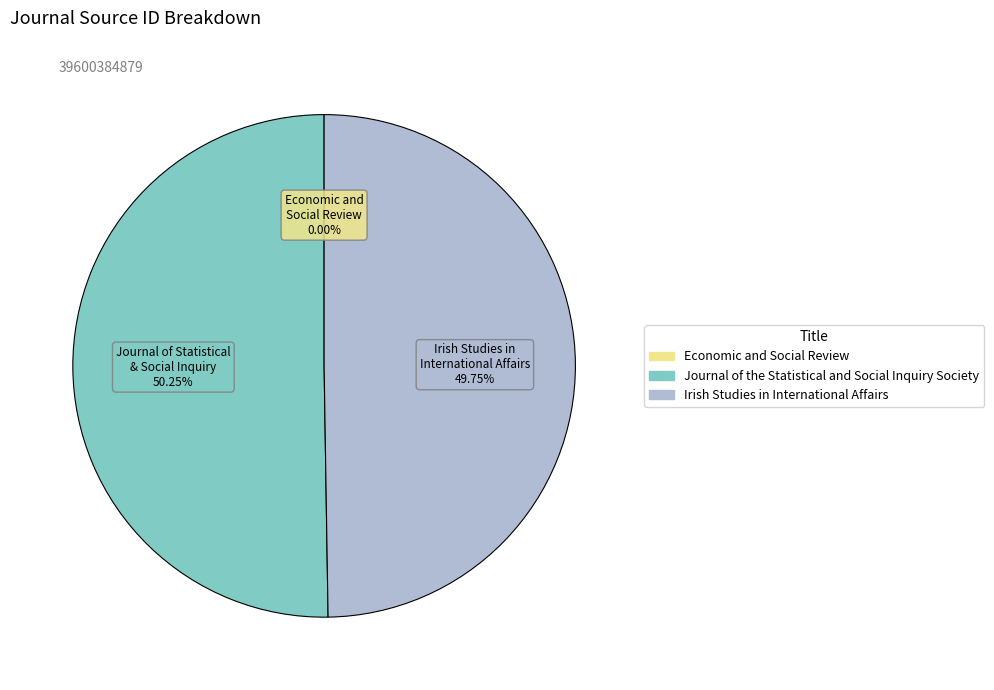

Which slice is the largest?

Journal of the Statistical and Social Inquiry Society